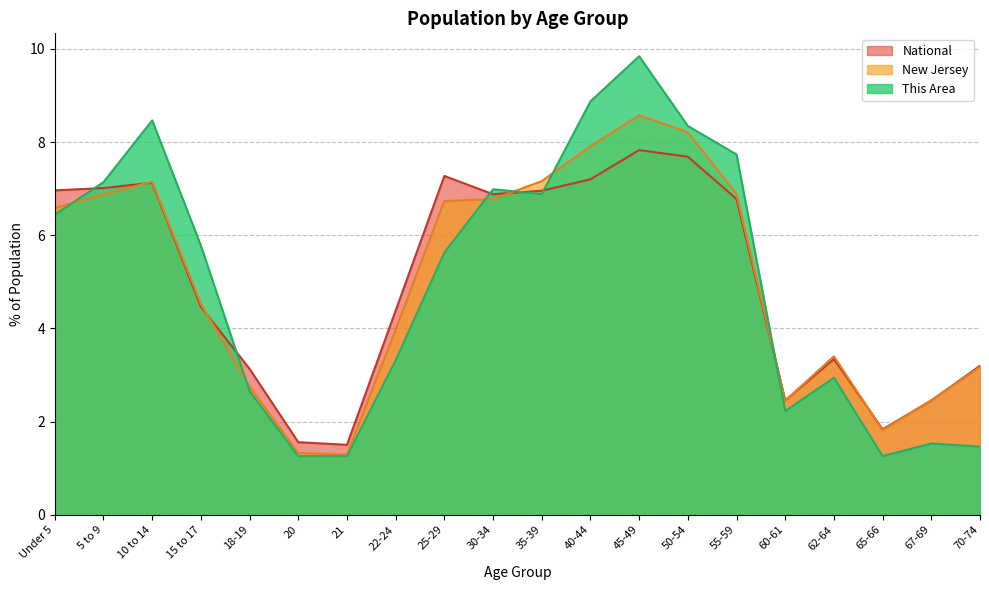

Which series has the widest spread of values?

This Area